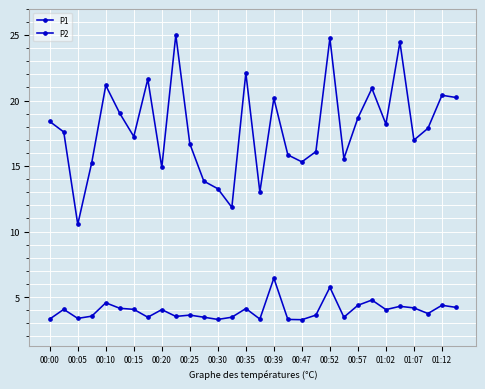

How many lines are shown in the chart?

2